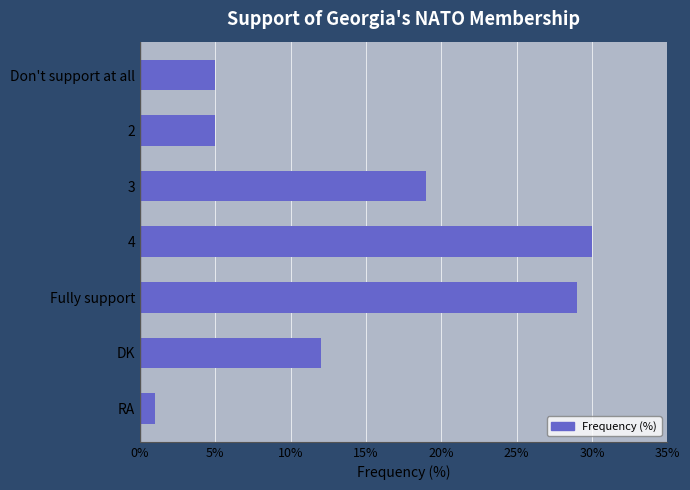

Which label corresponds to the smallest value in the chart?

RA